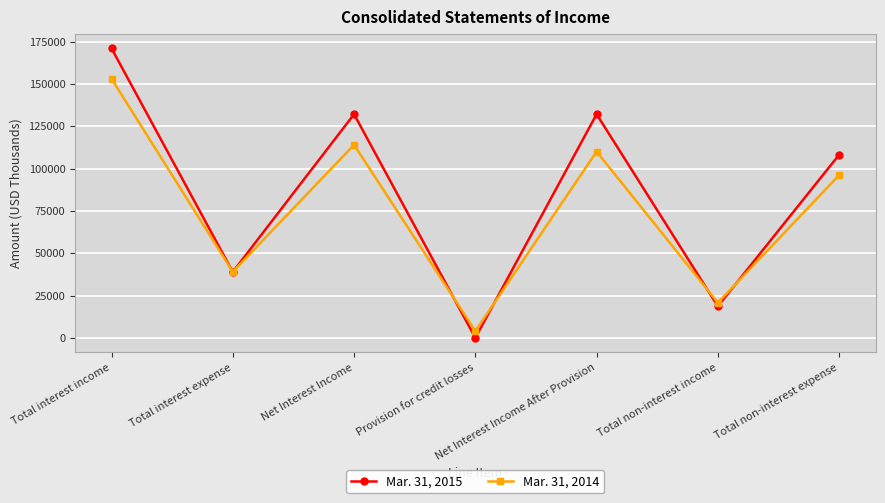

Is the value of Mar. 31, 2015 at Total interest expense greater than the value of Mar. 31, 2014 at Total non-interest expense?

No